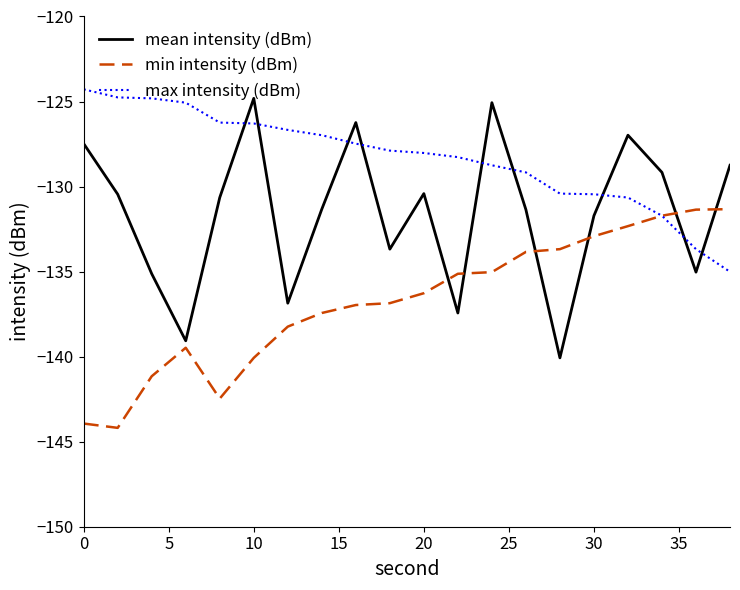

Rank the series by their average value, from highest to lowest.

max intensity (dBm), mean intensity (dBm), min intensity (dBm)